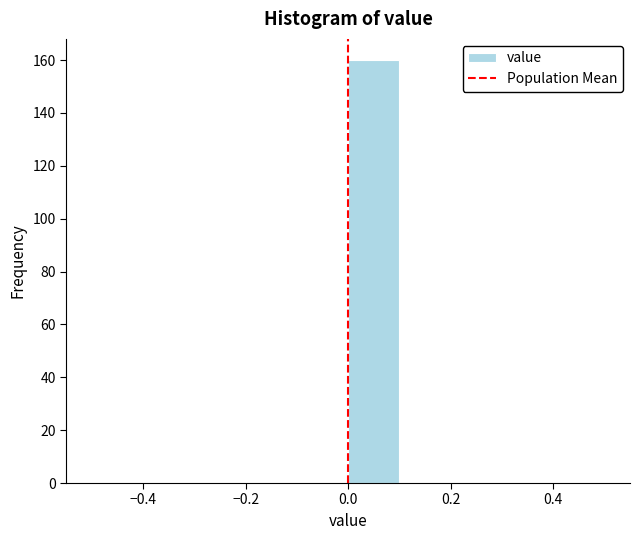

How tall is the bar that spans 0.0 to 0.1 on the x-axis? The values are not printed on the chart, so give them approximately, as read against the axis.

160